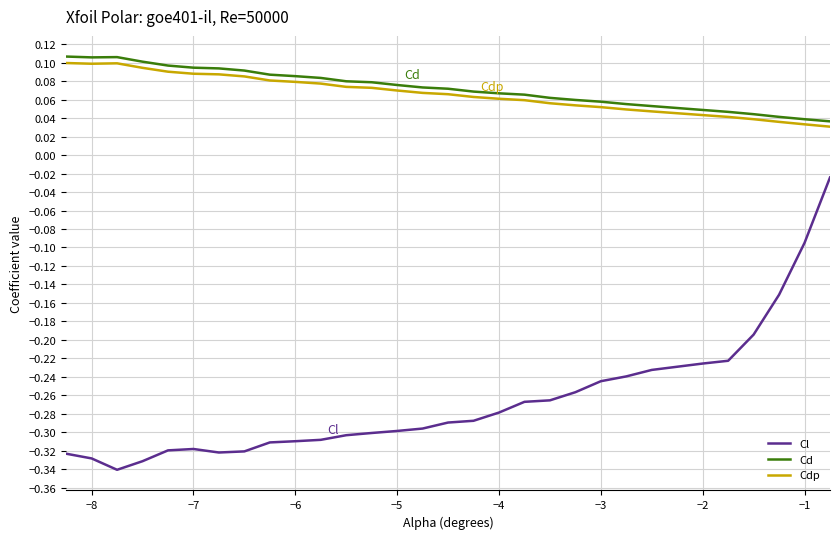

At how many categories does at least one series exceed 0?

30